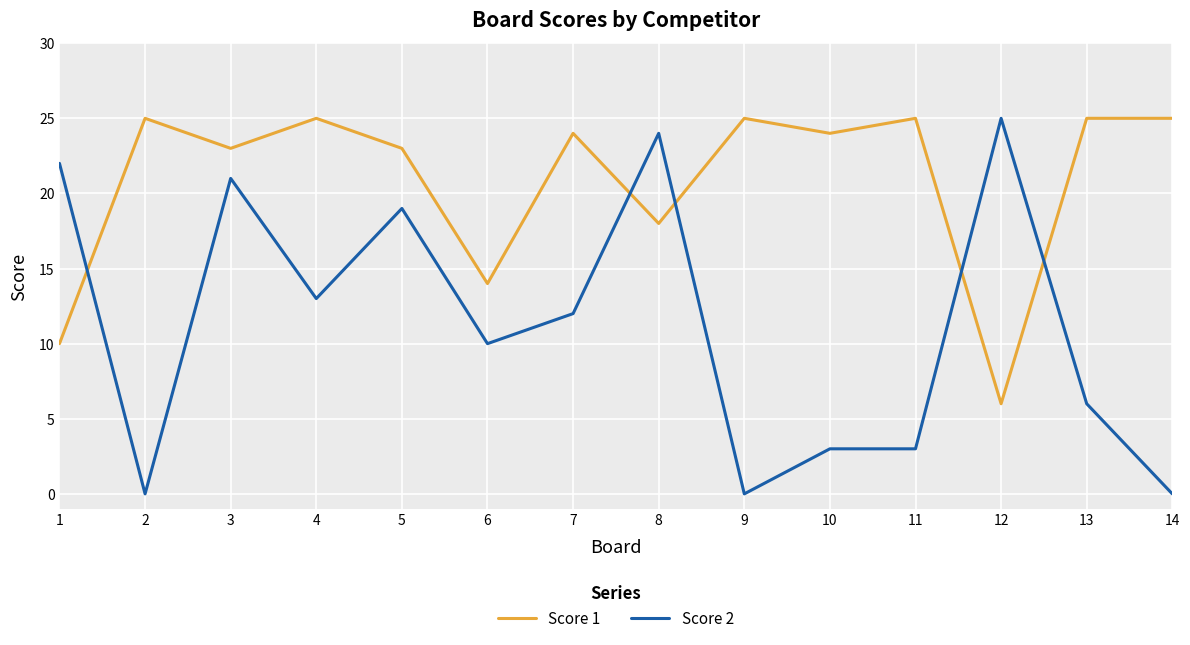

Which series has the largest range (max minus min)?

Score 2